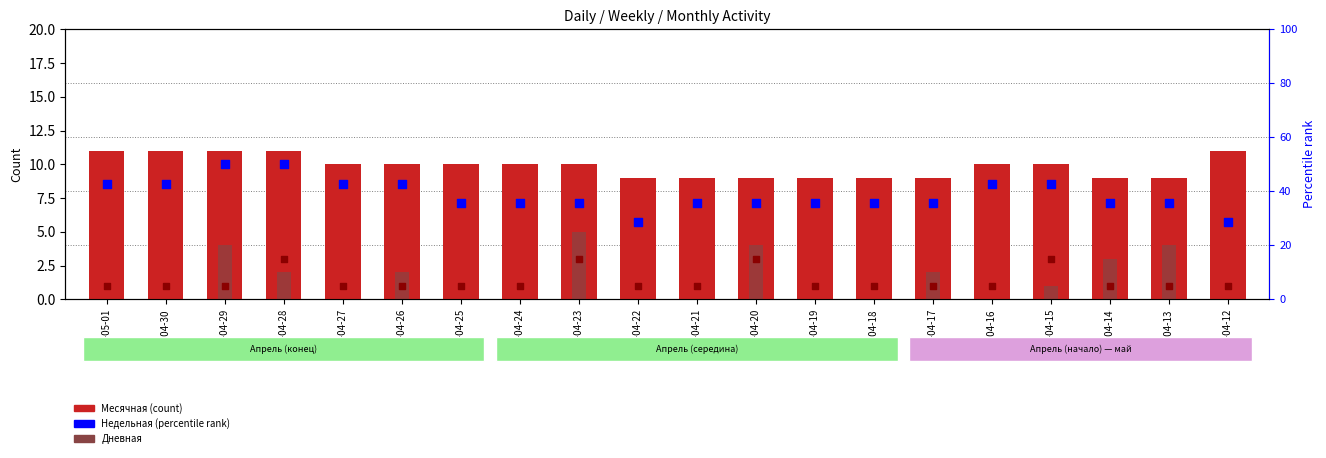

What are all the series names shown in the legend?

Месячная, Дневная, Недельная (rank), Новые (rank)